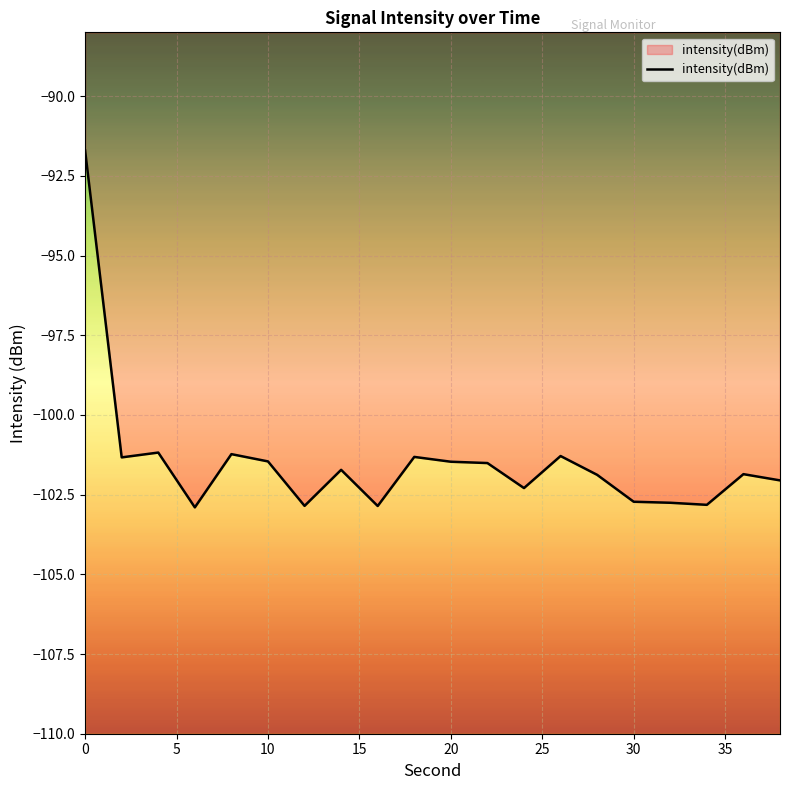

How many points are lower than both their immediate neighbors (excluding endpoints)?

6